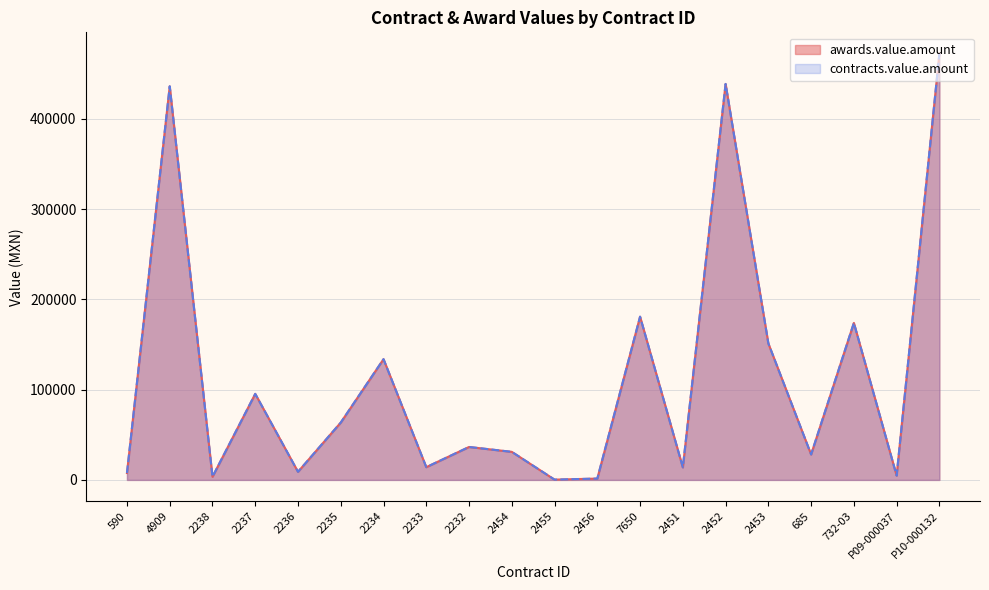

At how many categories does at least one series exceed 273146?

3